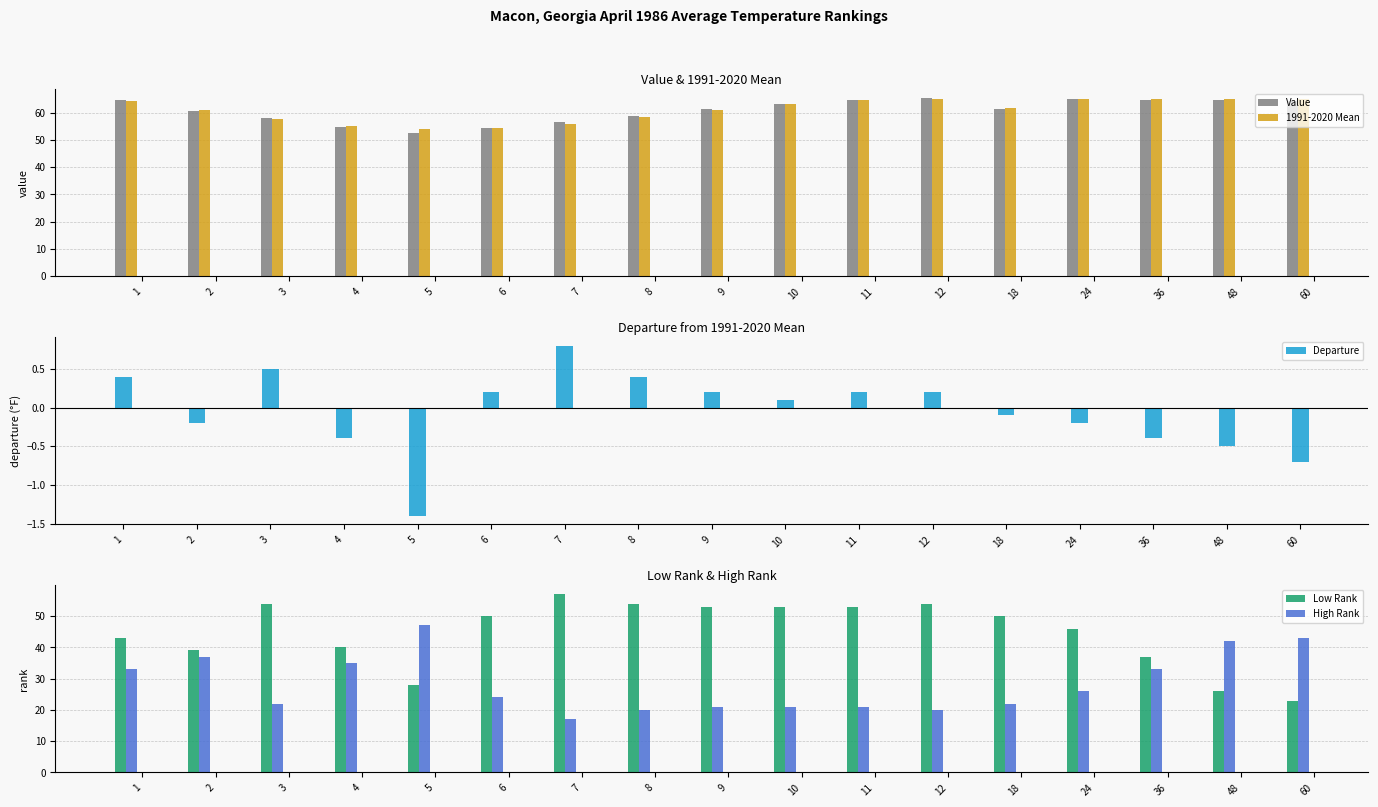

True or false: Departure has a value of -0.1 at 36.

False